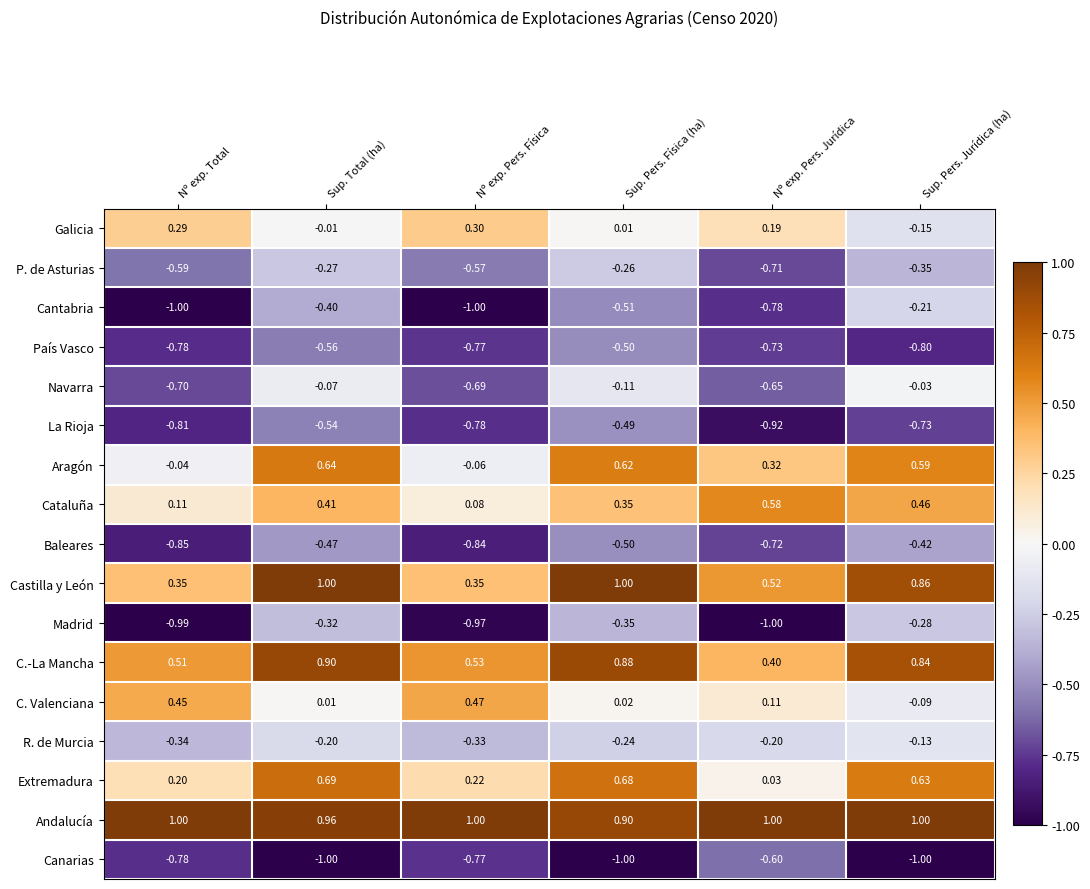

Which series has the widest spread of values?

Cantabria